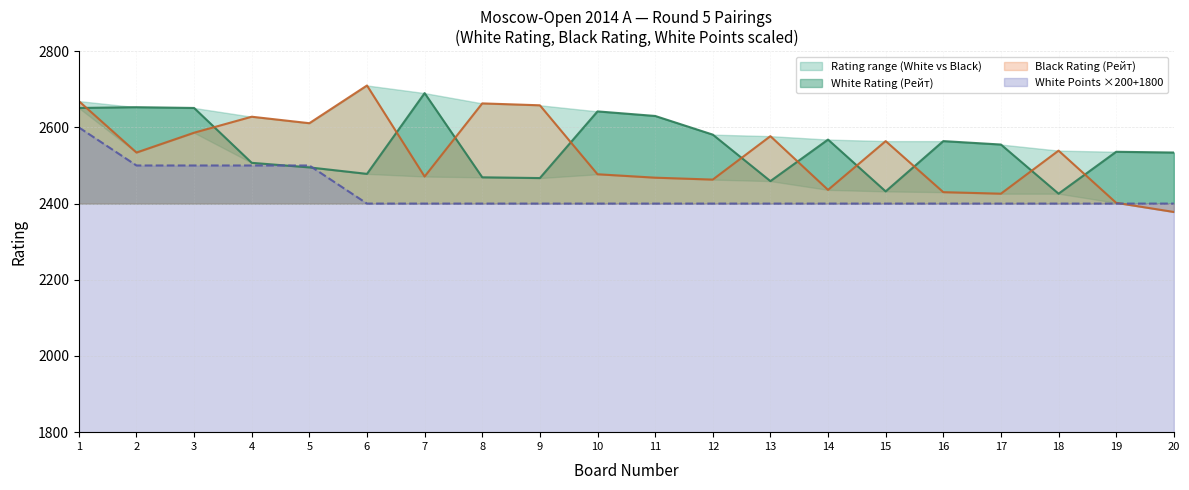

How many data points in White Rating (Рейт) are less than 2555?

10